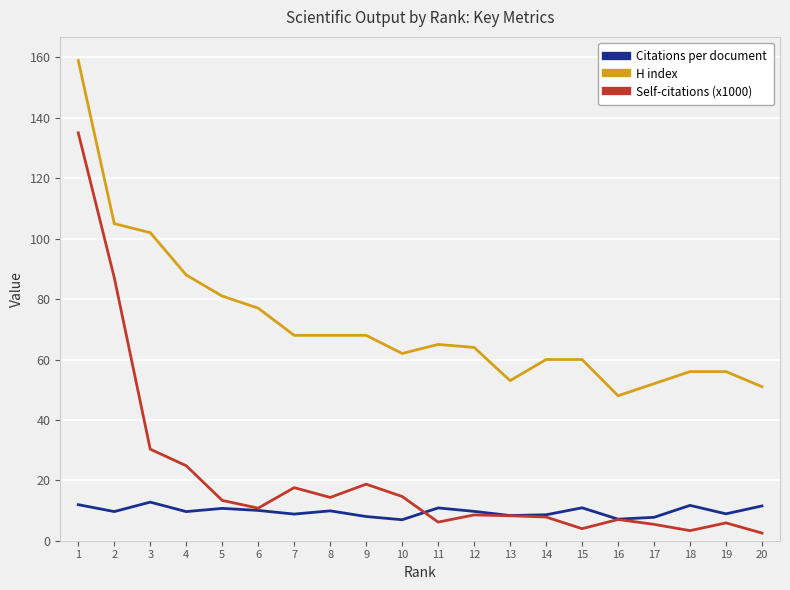

True or false: Self-citations (x1000) has more than 0 points higher than both neighbors.

True